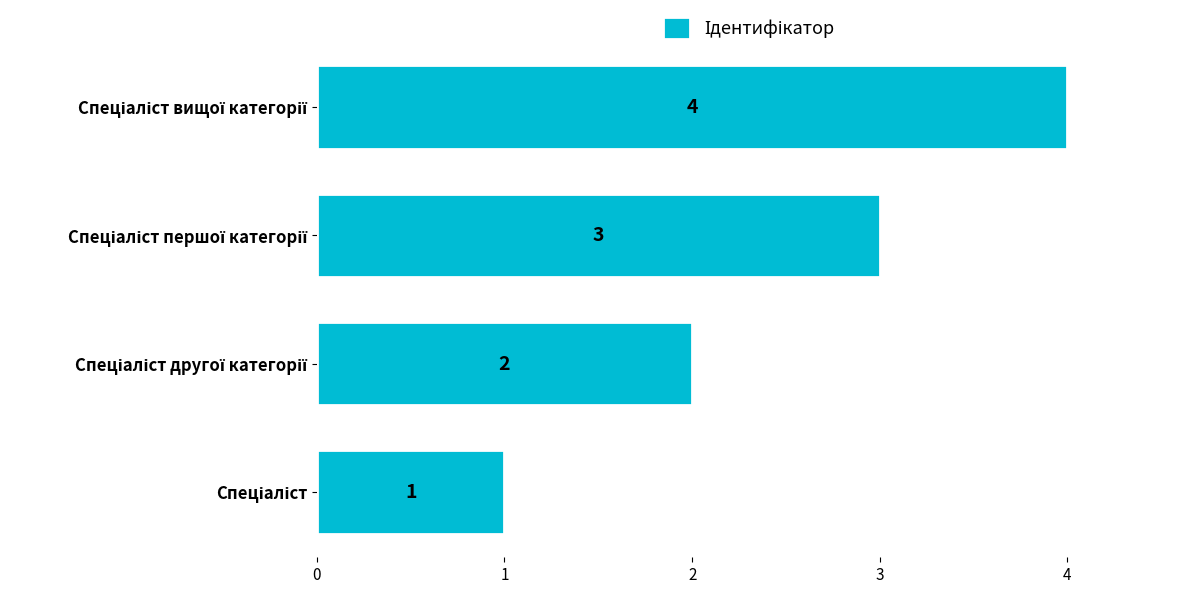

Count the values in the range 2 to 4.

3